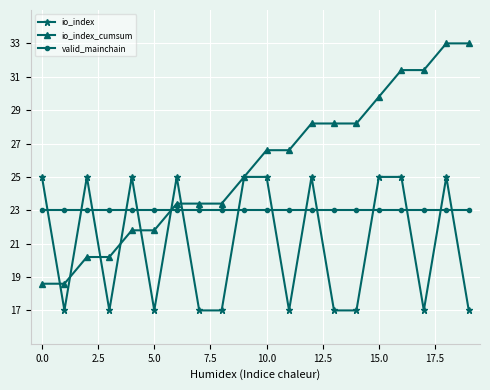

What is the maximum value for valid_mainchain?

23.0